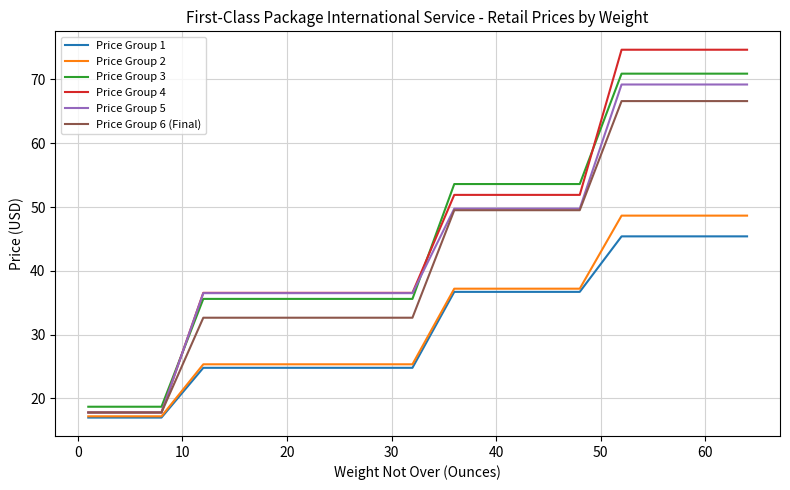

What is the maximum value for Price Group 5?

69.2